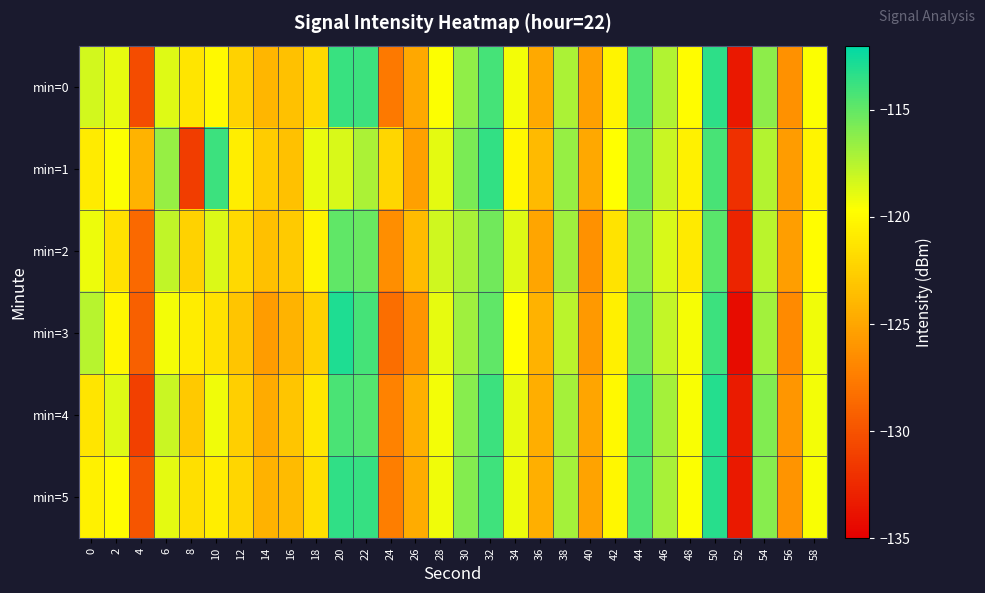

How many categories are shown in the chart?

30